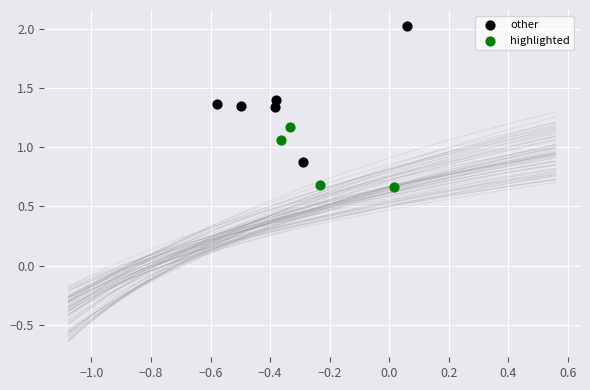

Which series contains the lowest Y value?

highlighted